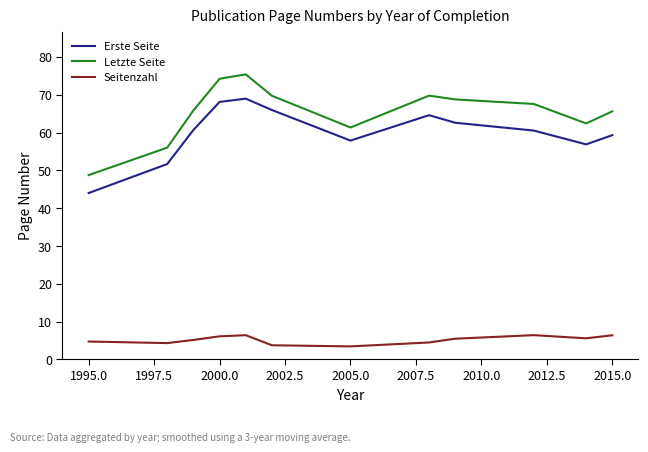

What is the difference between the maximum and minimum values in the Letzte Seite series?

26.6